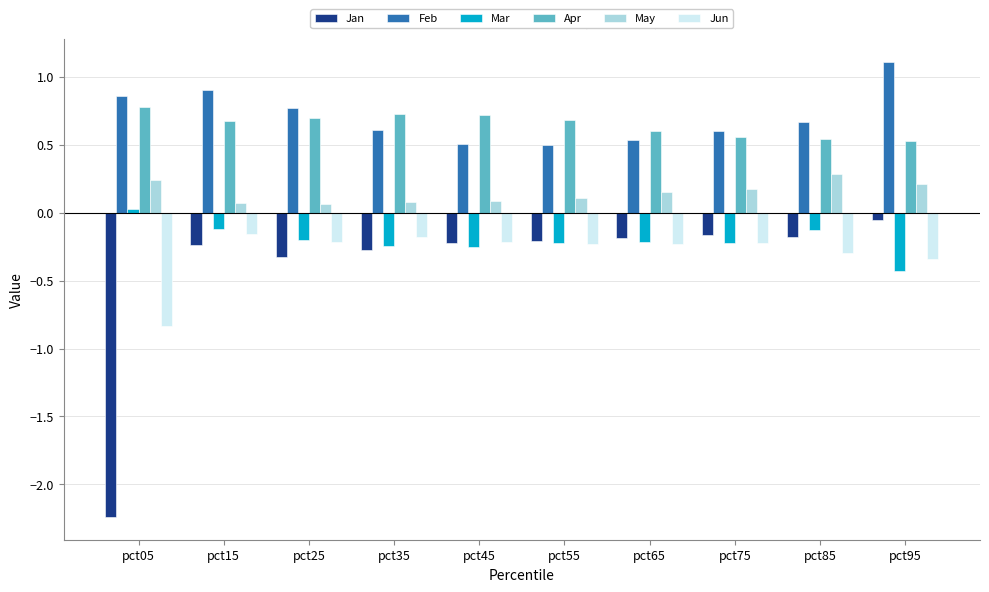

Are the bars horizontal?

No